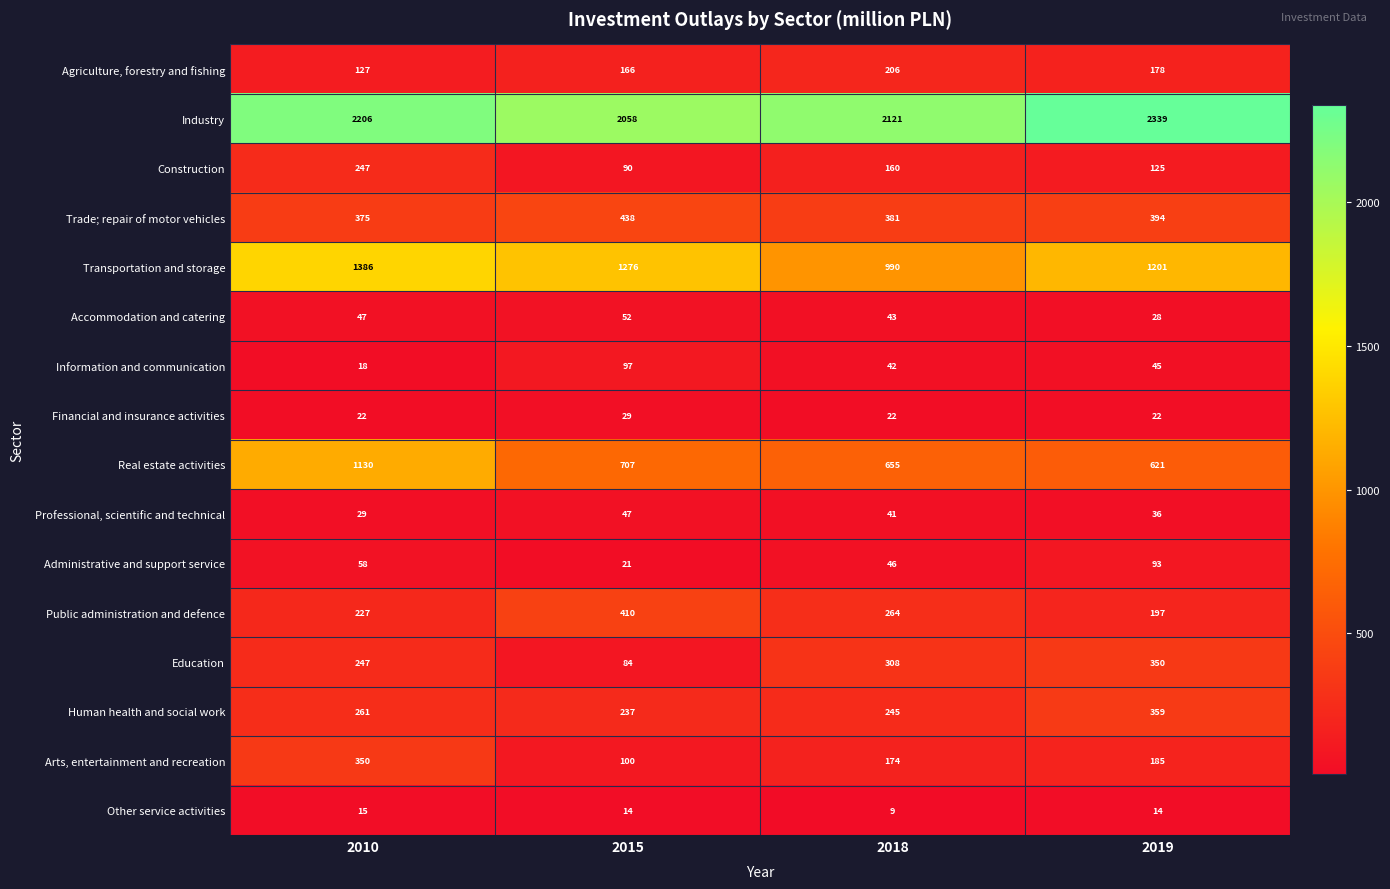

What is the maximum value shown in the chart?

2339